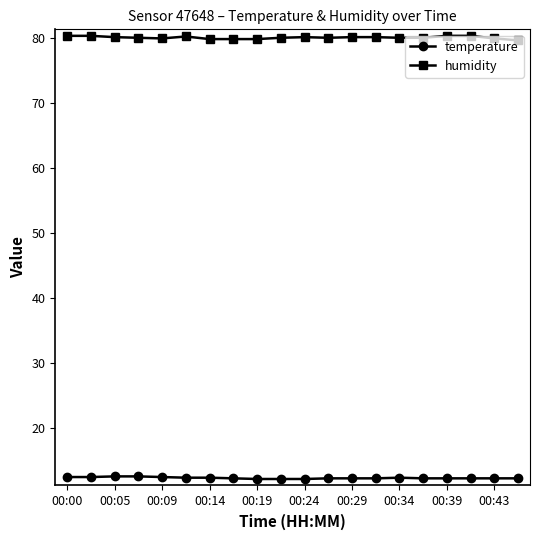

Count the number of categories in the chart.

20